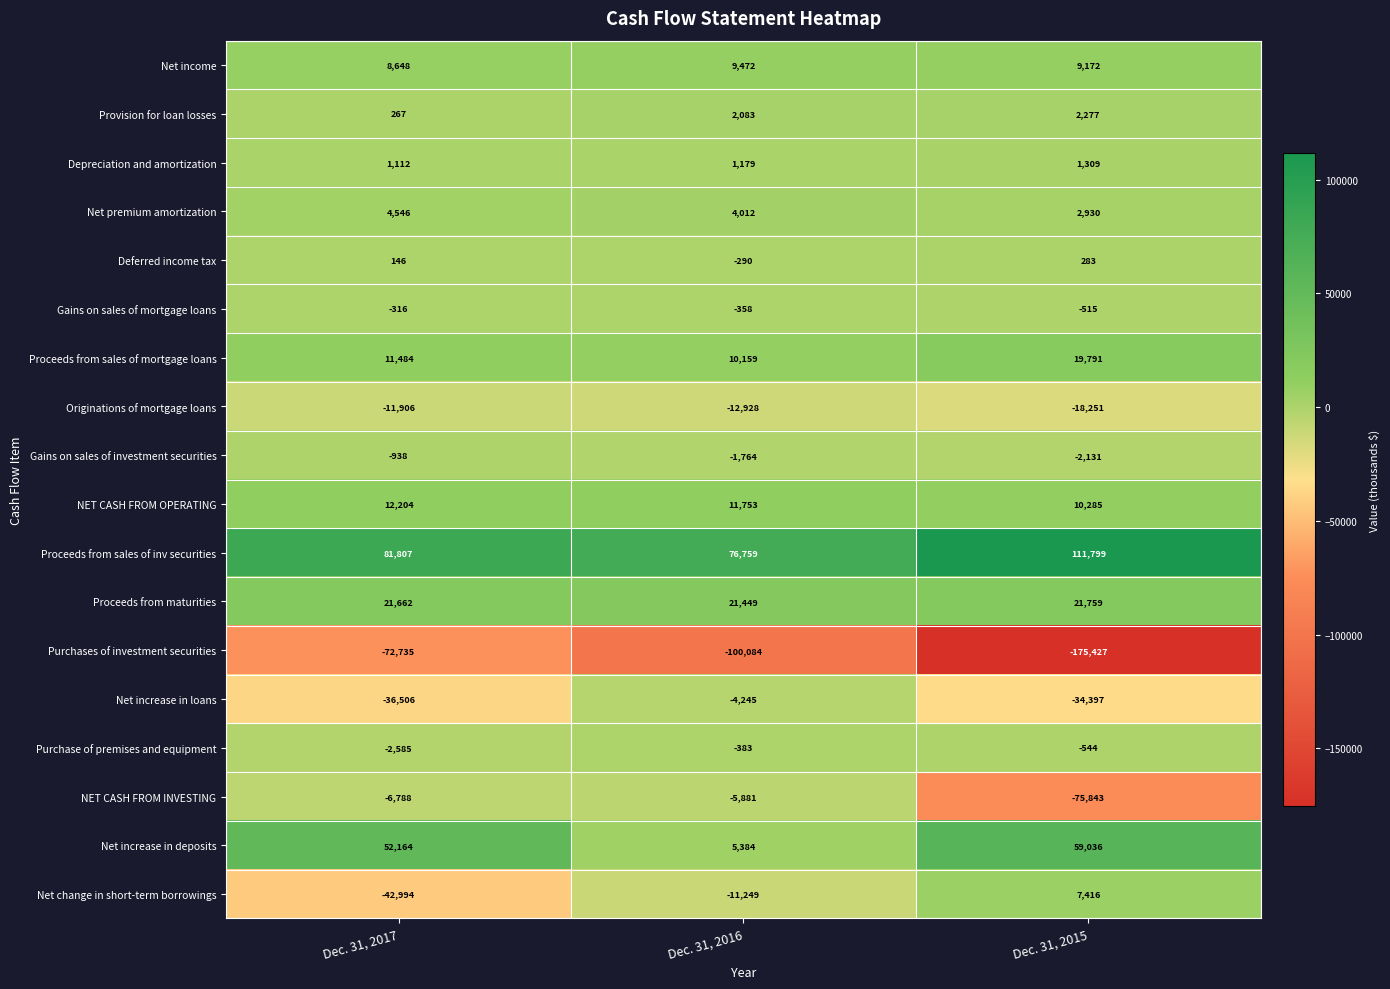

Which series has the largest total across all categories?

Proceeds from sales of inv securities